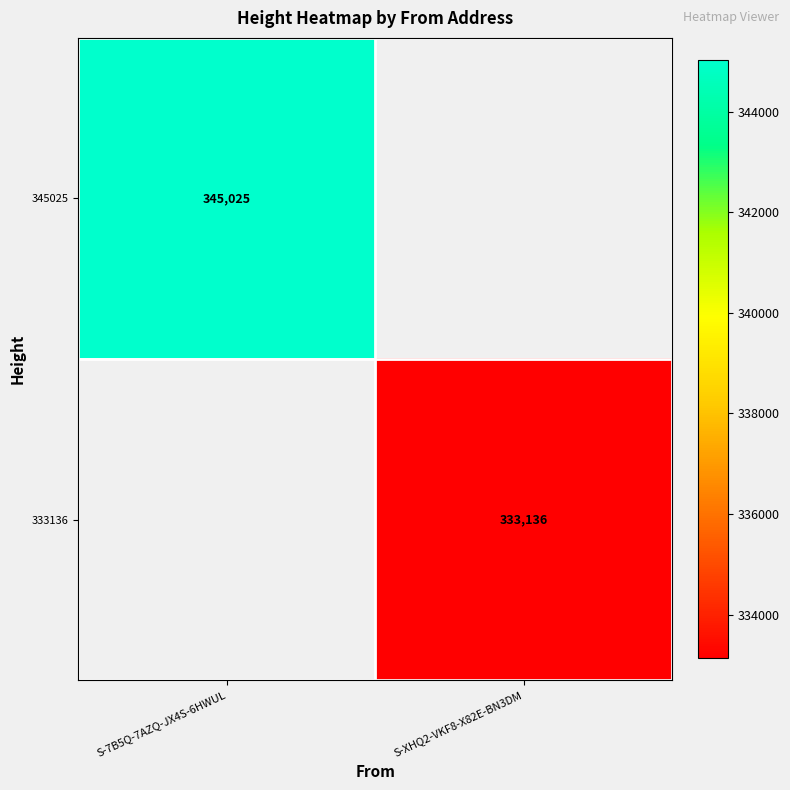

The value of 333136 at S-XHQ2-VKF8-X82E-BN3DM is 333136. True or false?

True